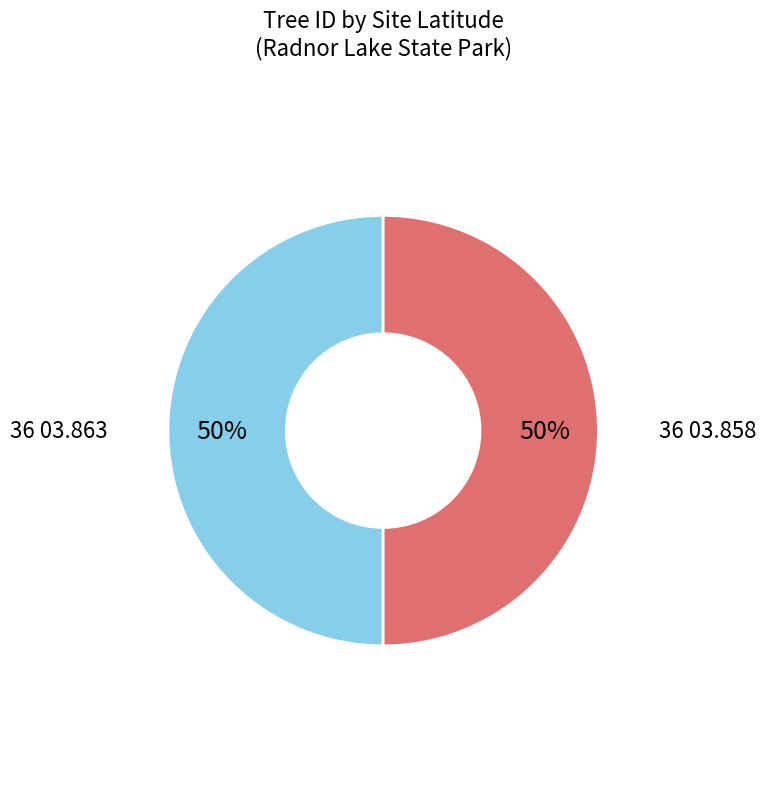

To the nearest percent, what is the average slice percentage?

50%